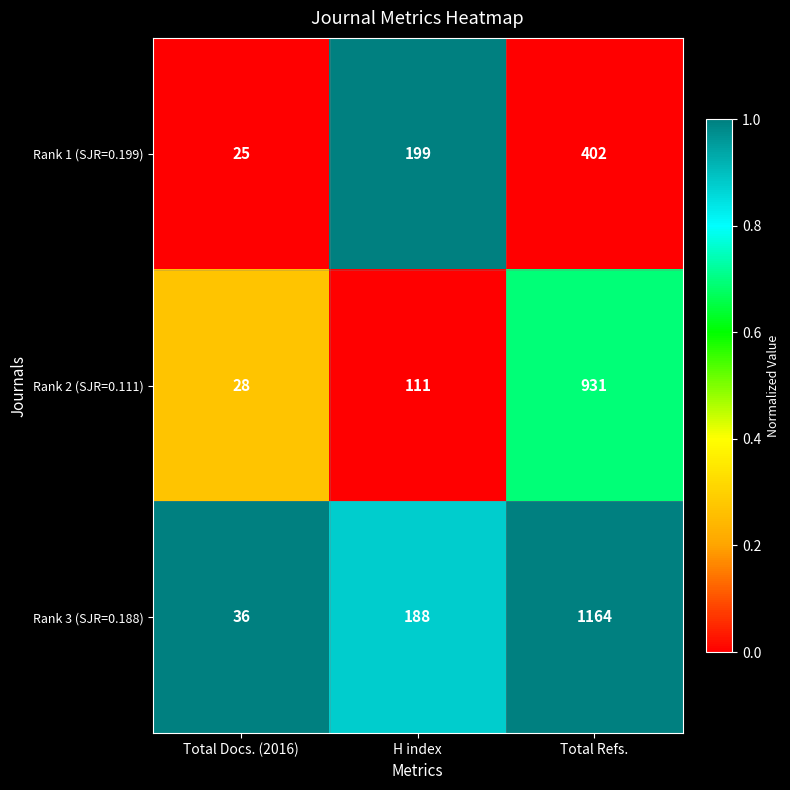

True or false: Rank 3 (SJR=0.188) has a value of 85 at H index.

False